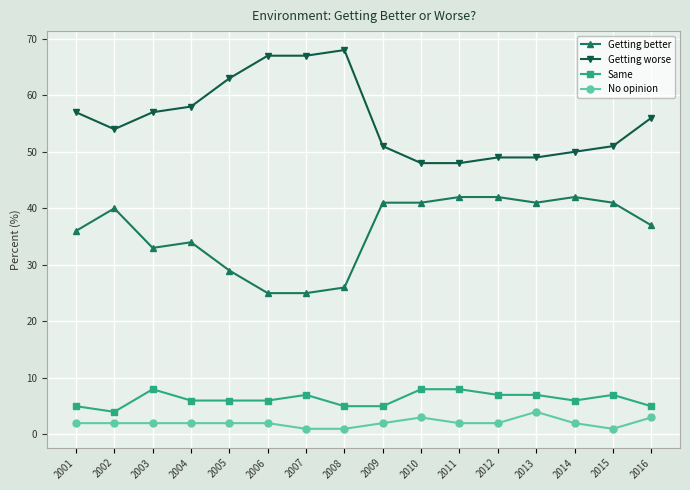

What is the total value across all series at 2009?

99